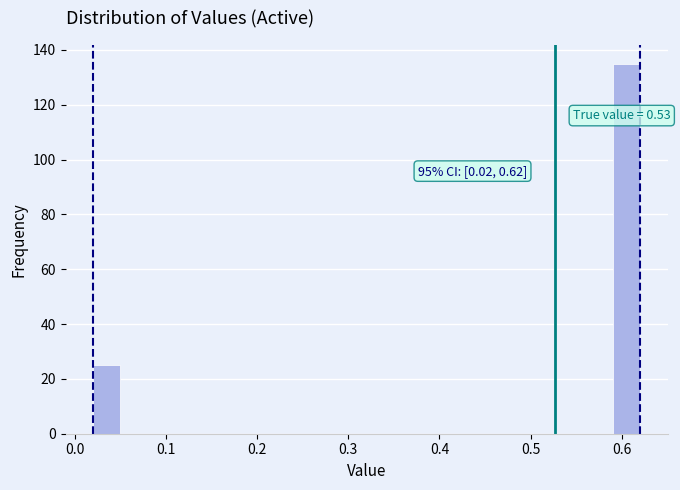

Around what value on the x-axis is the tallest bar? Give the approximate position of its centre, as read against the axis.

0.61